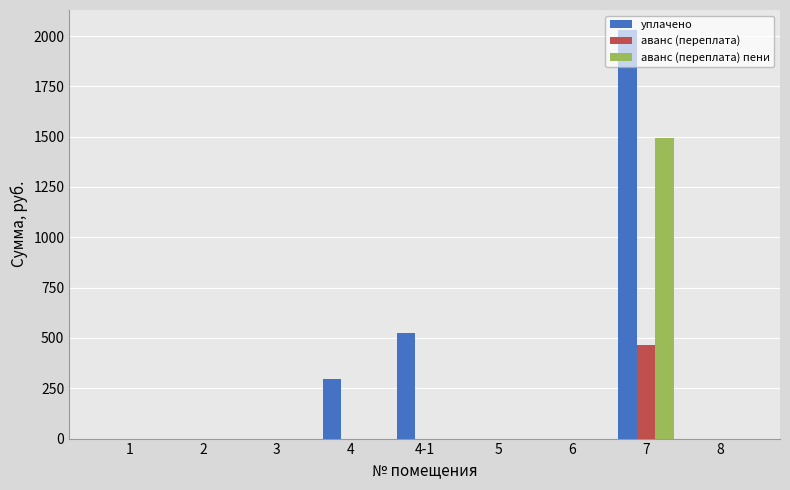

Between 4-1 and 6, which series saw the biggest shift?

уплачено